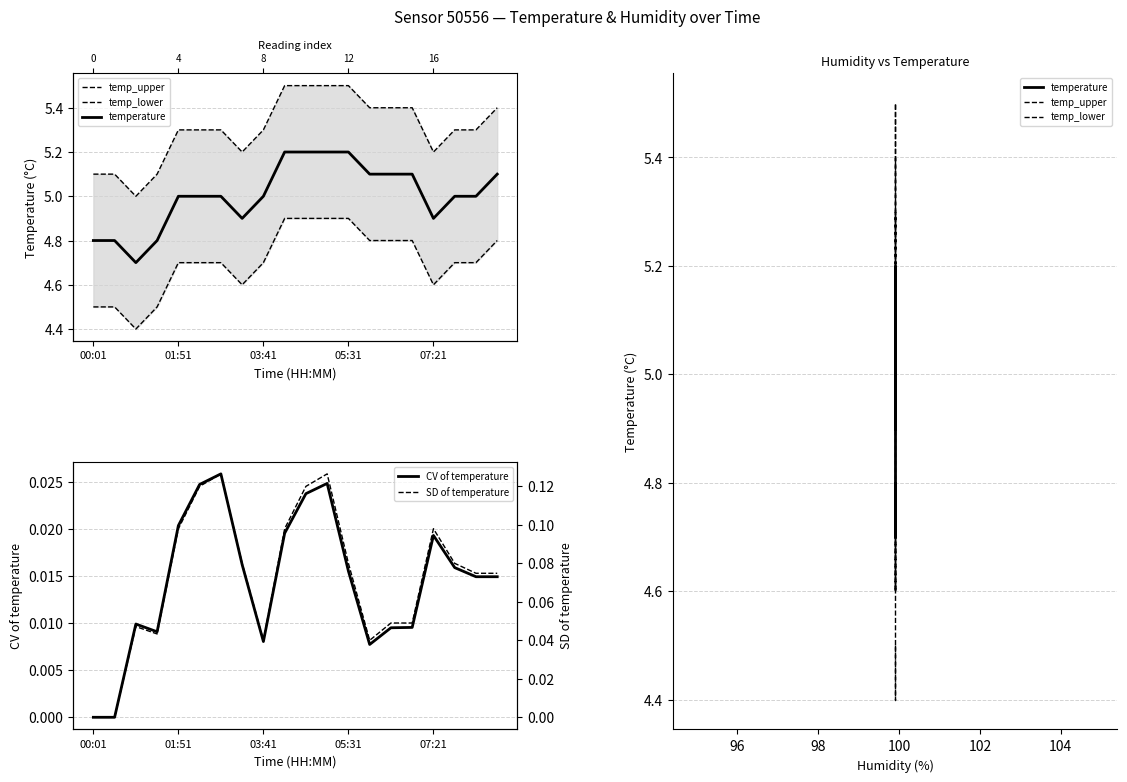

Is this an area chart (filled region under the line)?

No